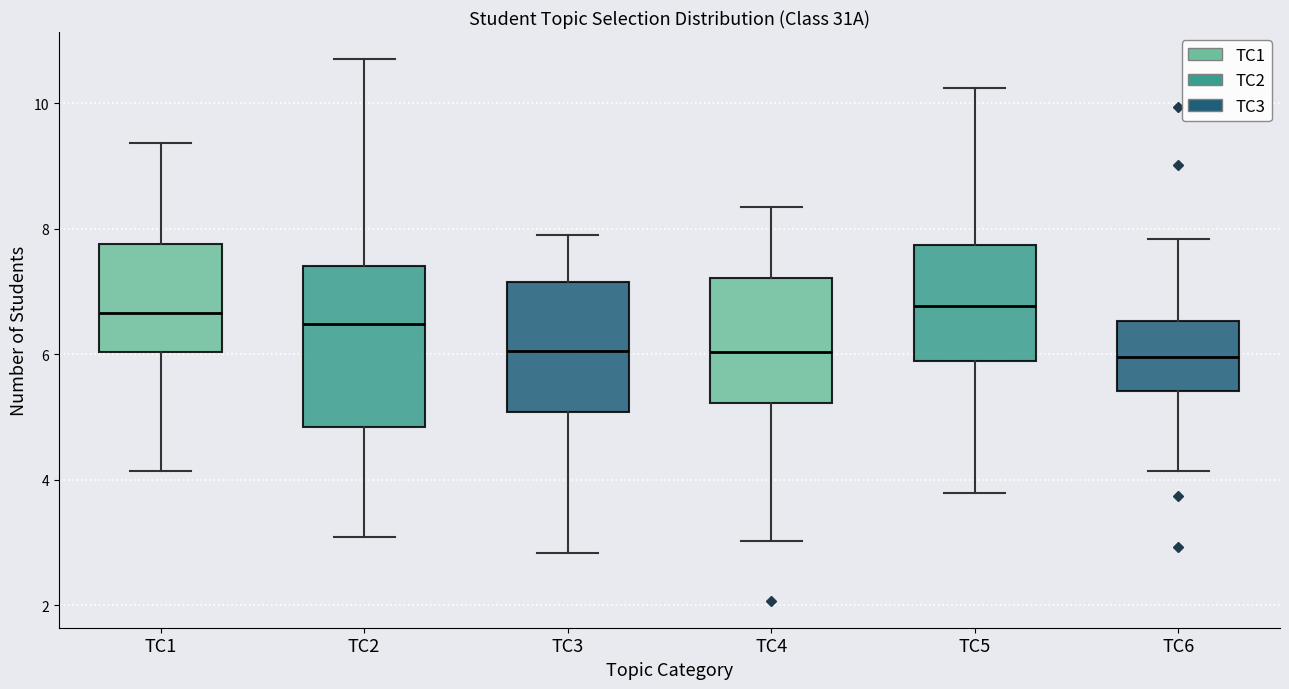

Where does the median line of the box for TC1 sit on the y-axis? The values are not printed on the chart, so give them approximately, as read against the axis.

6.6